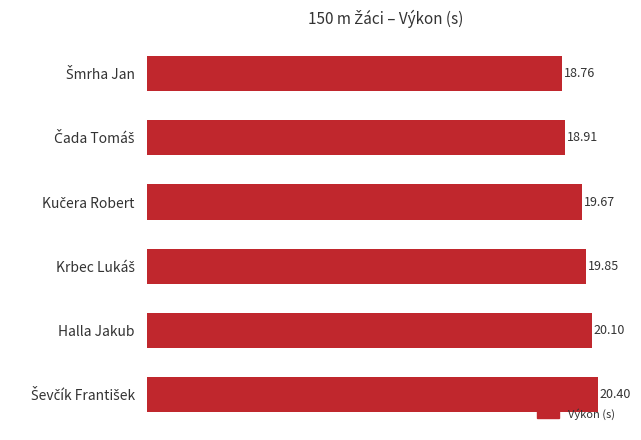

What is the difference between the maximum and second lowest values?

1.5